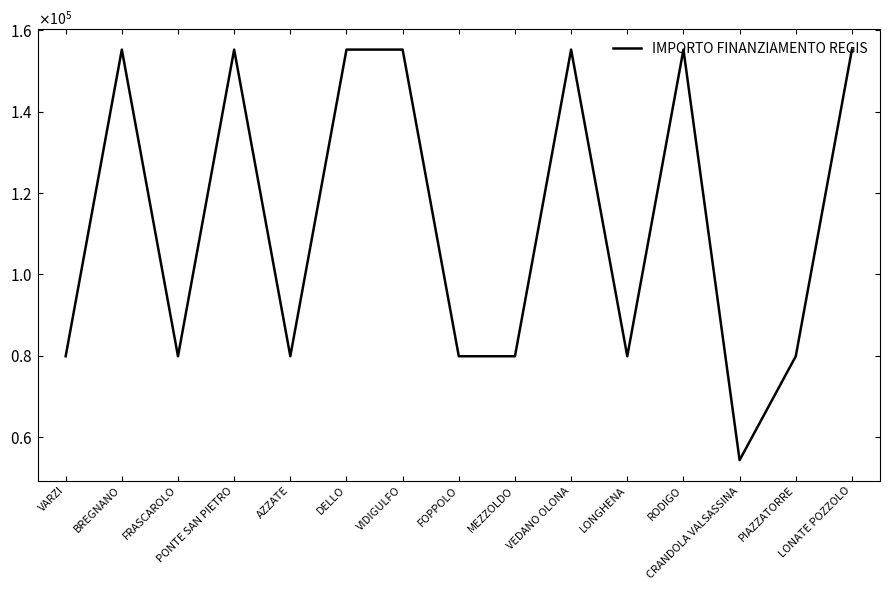

What is the sum of all values?

1700504